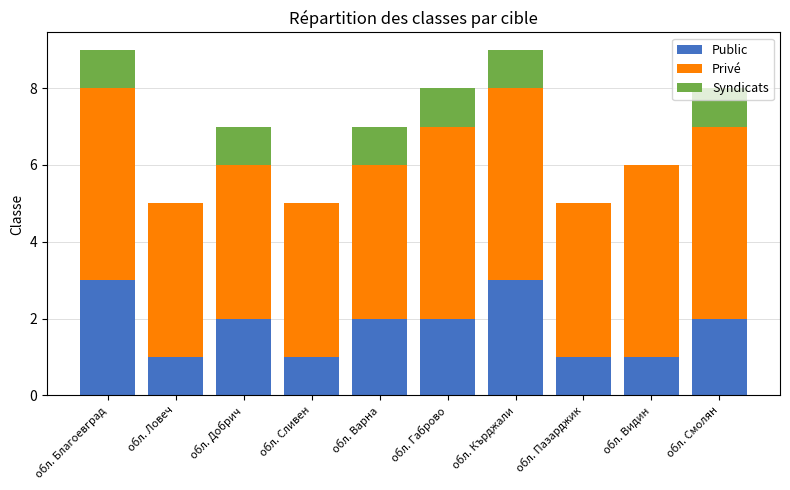

What is the sum of the Public values at обл. Видин and обл. Варна?

3